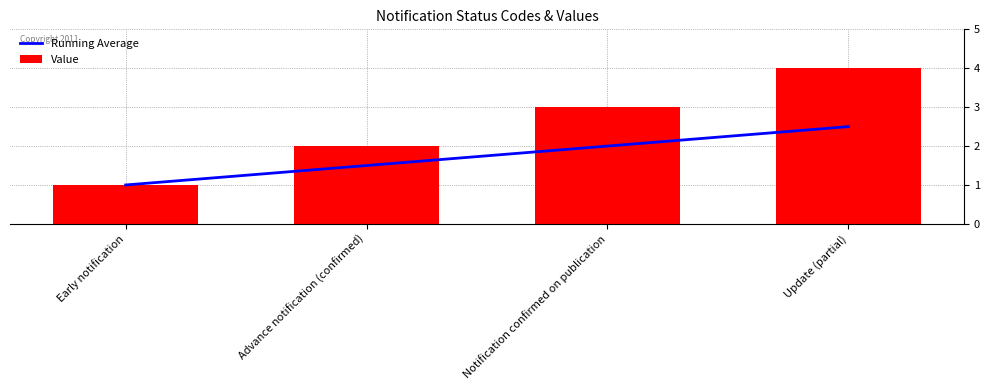

Which series has the largest range (max minus min)?

Value